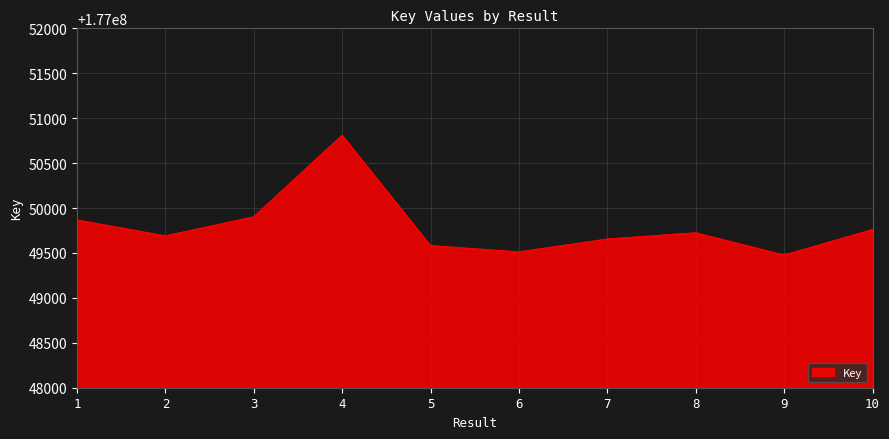

What is the difference between the values at 5 and 3?

320